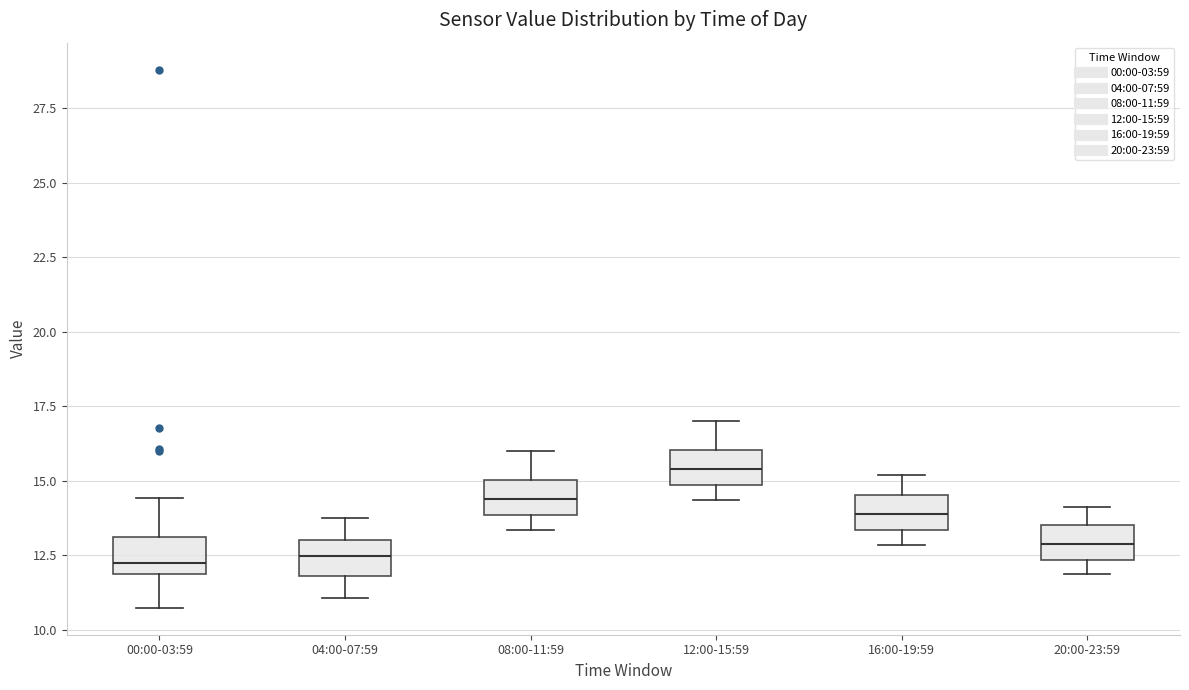

Reading left to right, read every box against the y-axis: the position of its median line, the range the box covers, and the ends of its whiskers. The values are not printed on the chart, so give them approximately, as read against the axis.

00:00-03:59: median 12.5, box 12.0 to 13.0, whiskers 10.5 to 14.5
04:00-07:59: median 12.5, box 12.0 to 13.0, whiskers 11.0 to 14.0
08:00-11:59: median 14.5, box 14.0 to 15.0, whiskers 13.5 to 16.0
12:00-15:59: median 15.5, box 15.0 to 16.0, whiskers 14.5 to 17.0
16:00-19:59: median 14.0, box 13.5 to 14.5, whiskers 13.0 to 15.0
20:00-23:59: median 13.0, box 12.5 to 13.5, whiskers 12.0 to 14.0